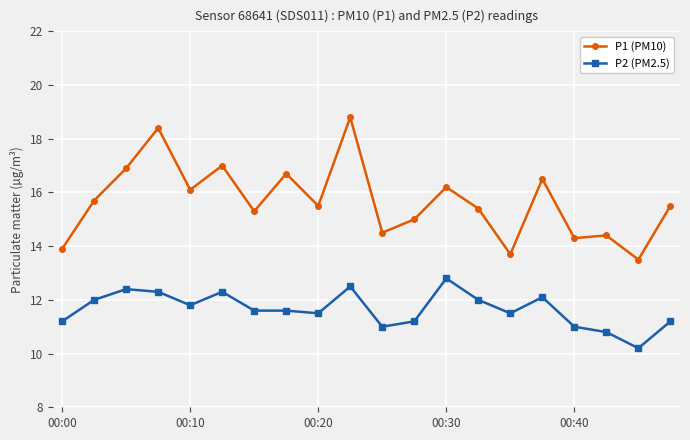

What is the sum of all P1 (PM10) values?

313.3